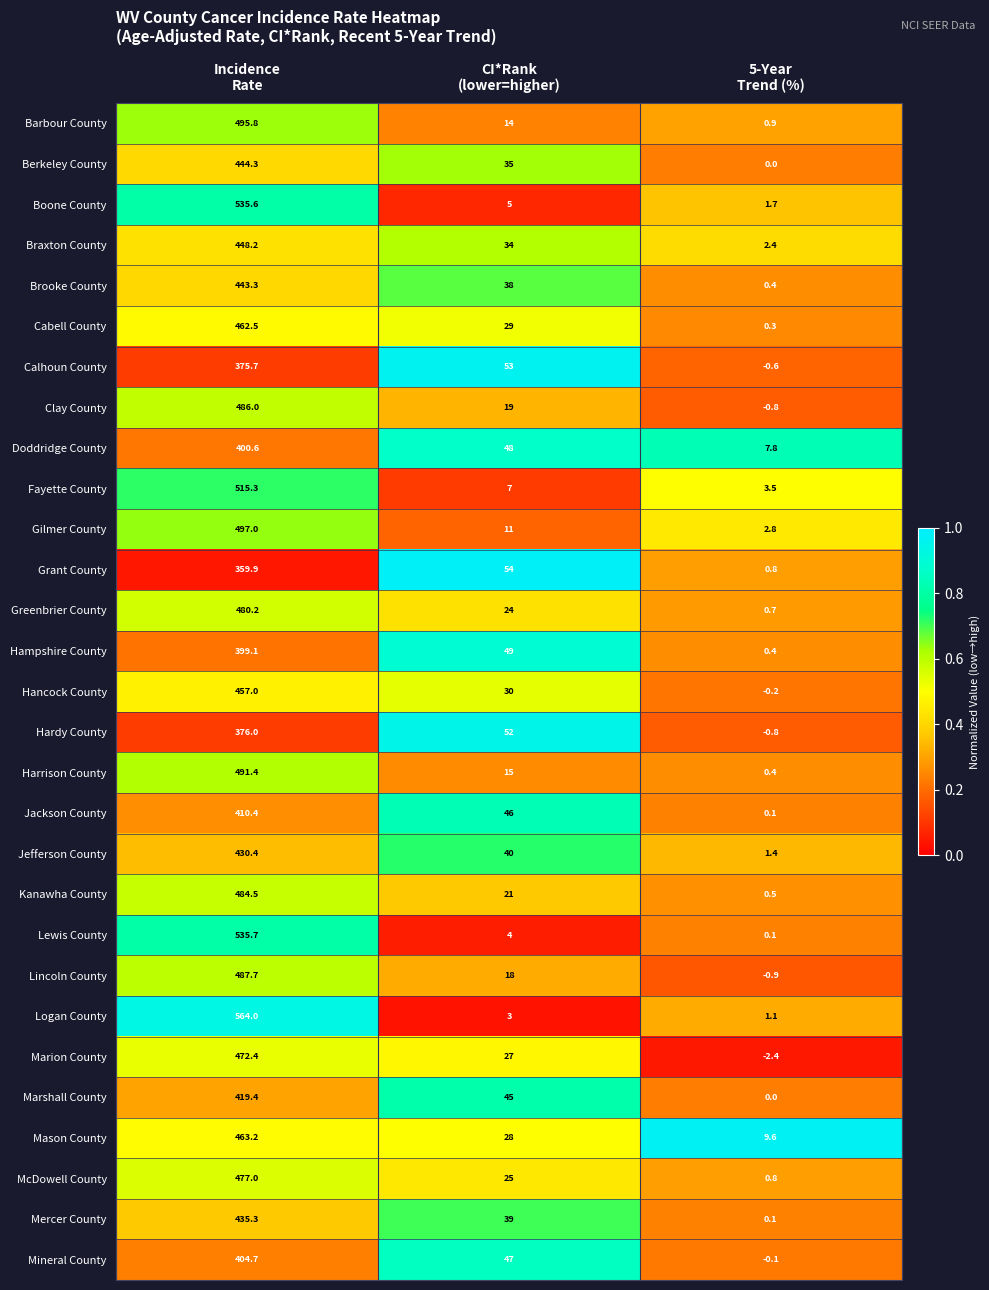

Which series has the widest spread of values?

Logan County